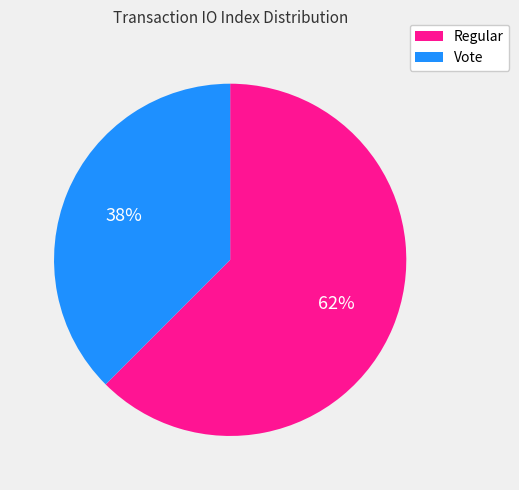

Which slice is the largest?

Regular